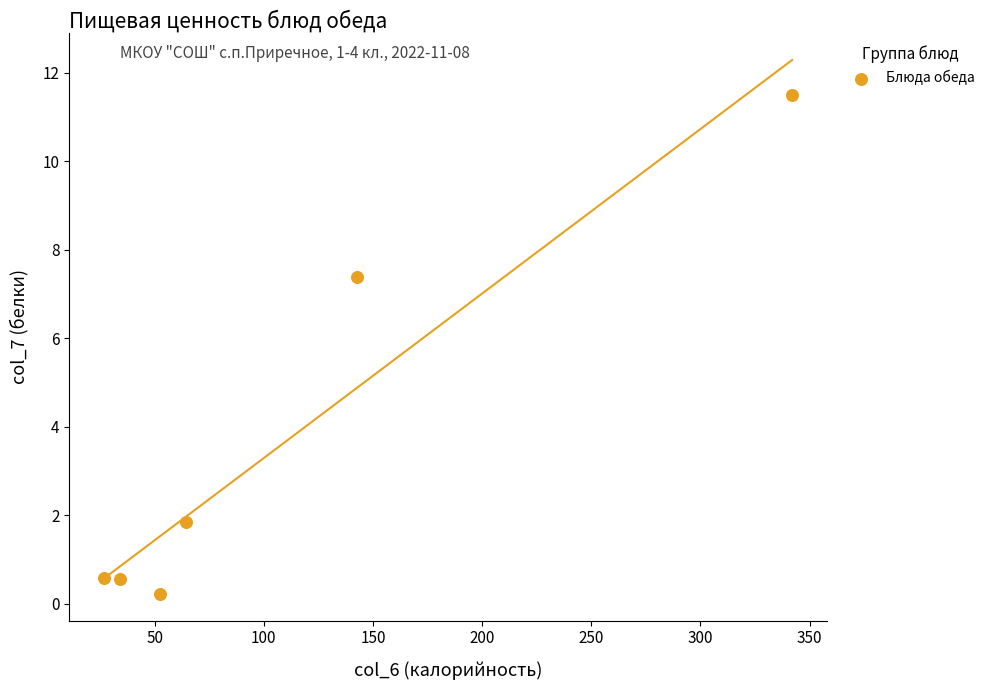

What is the average Y value?

3.7